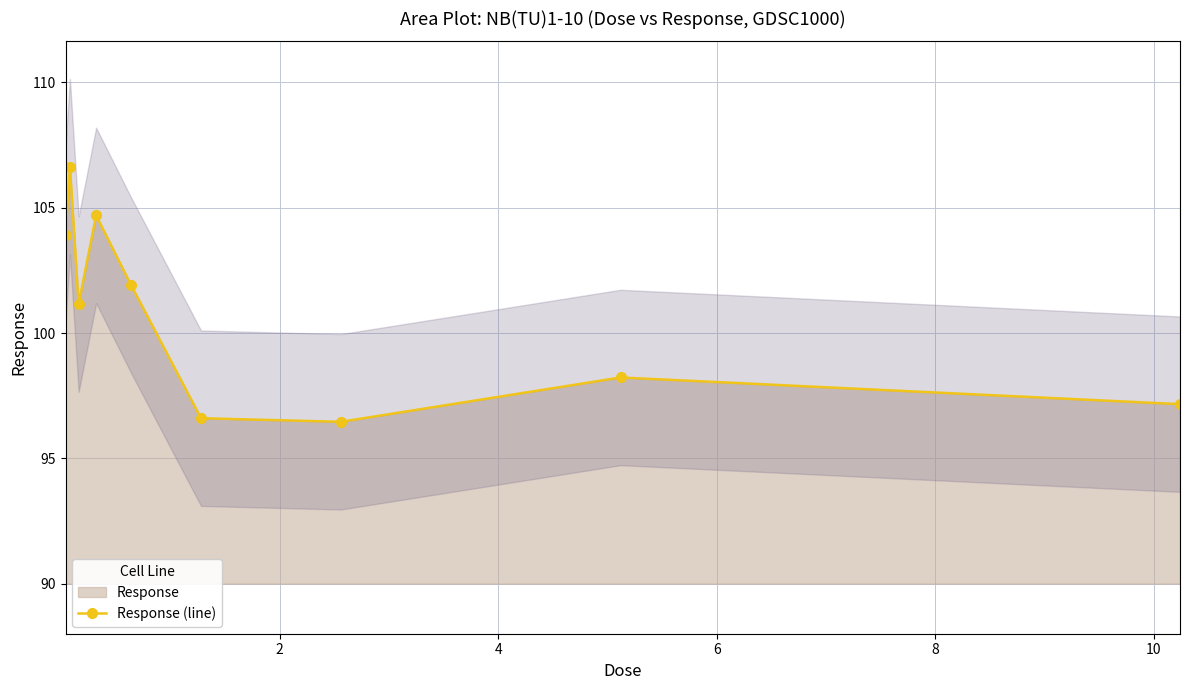

In Response (line), how many points are lower than both neighbors (excluding endpoints)?

2